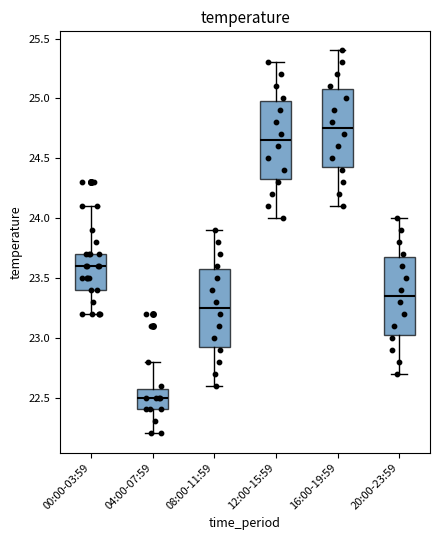

Where is the lower edge of the box for 08:00-11:59 on the y-axis? The values are not printed on the chart, so give them approximately, as read against the axis.

22.95